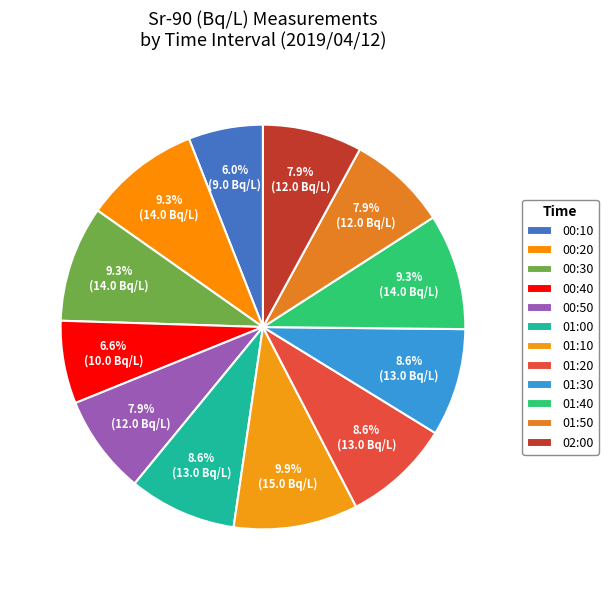

Is it true that 01:20 is 15% of the pie?

False